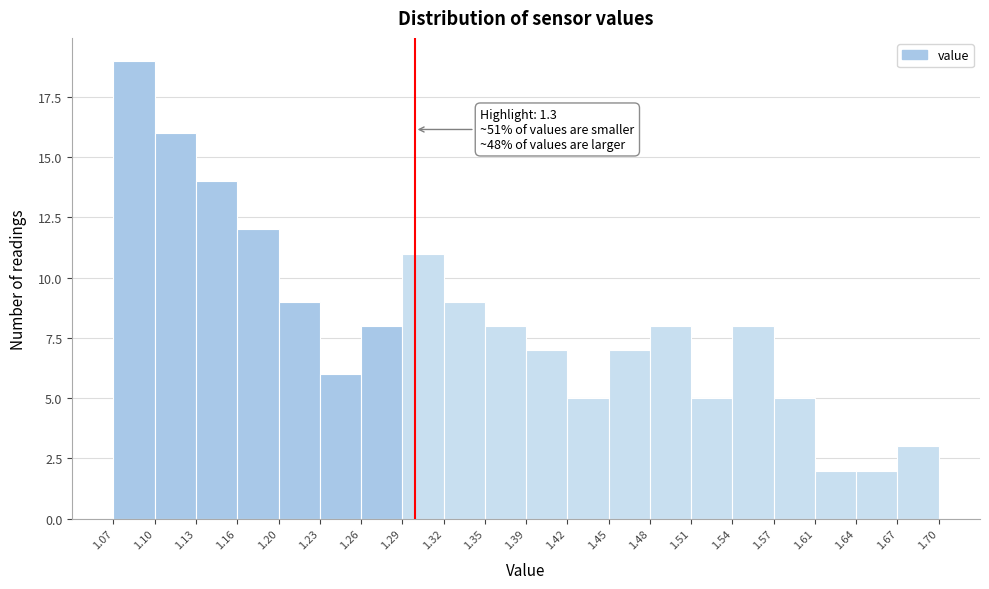

Which range on the x-axis has the tallest bar?

1.07 to 1.10